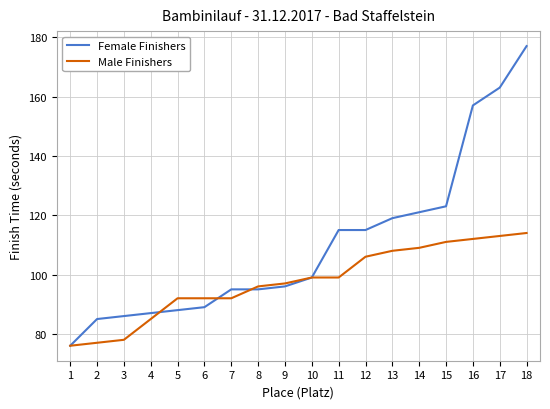

Rank the series by their maximum value, from highest to lowest.

Female Finishers, Male Finishers